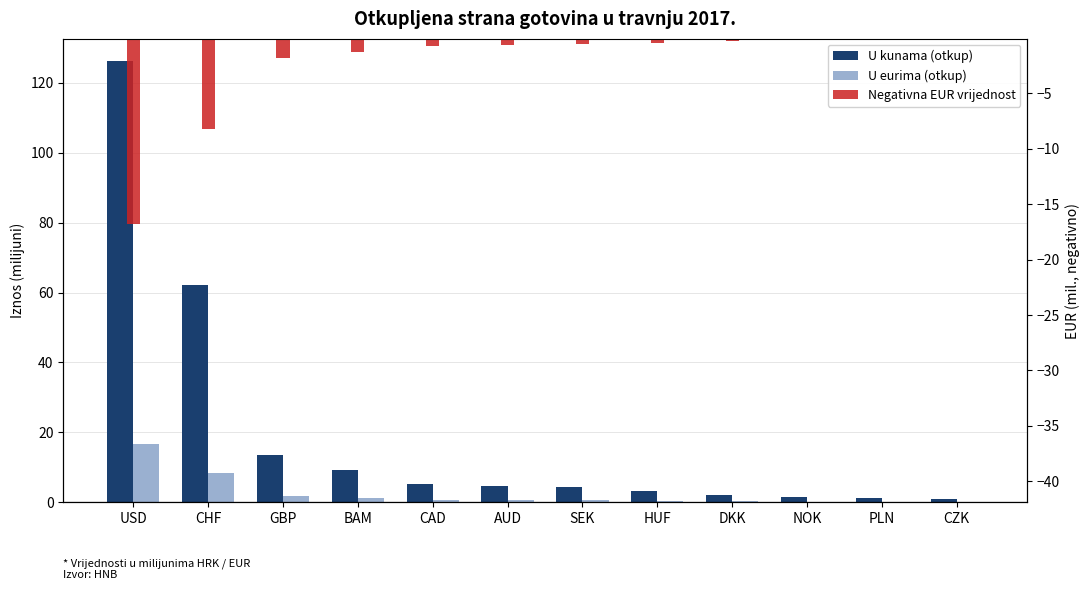

Reading left to right, transcribe all the data shown in this chart.

U kunama (otkup): 126.3	62.0	13.5	9.3	5.2	4.7	4.3	3.1	2.1	1.4	1.3	1.0
U eurima (otkup): 16.8	8.2	1.8	1.2	0.7	0.6	0.6	0.4	0.3	0.2	0.2	0.1
Negativna EUR vrijednost: -16.8	-8.2	-1.8	-1.2	-0.7	-0.6	-0.6	-0.4	-0.3	-0.2	-0.2	-0.1